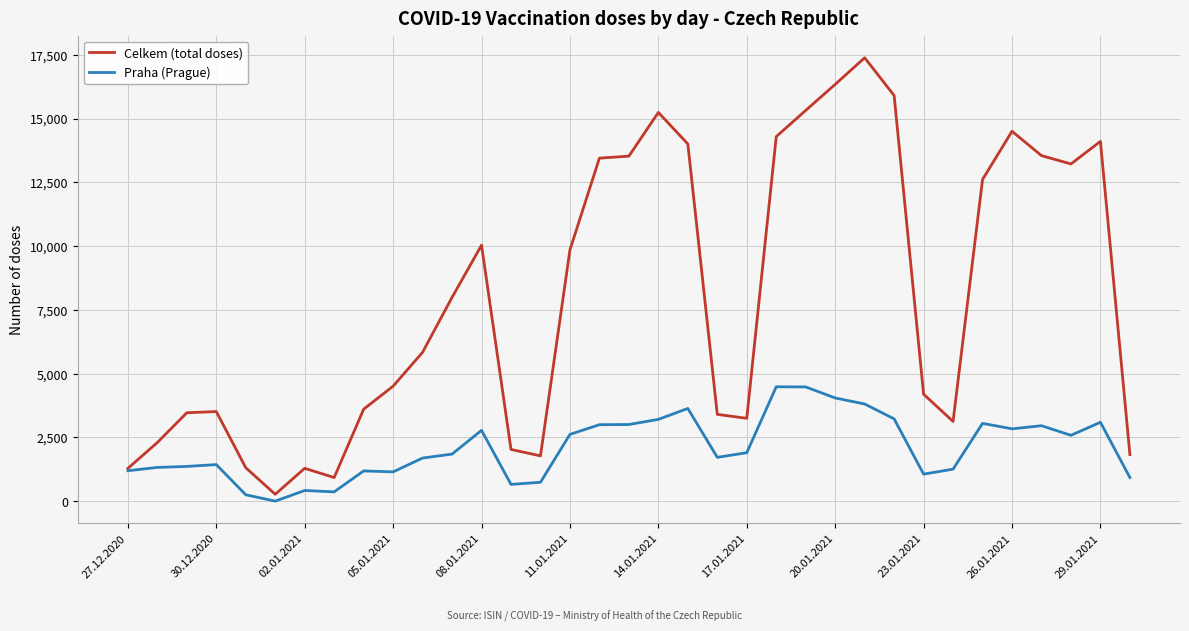

What are all the series names shown in the legend?

Celkem (total doses), Praha (Prague)